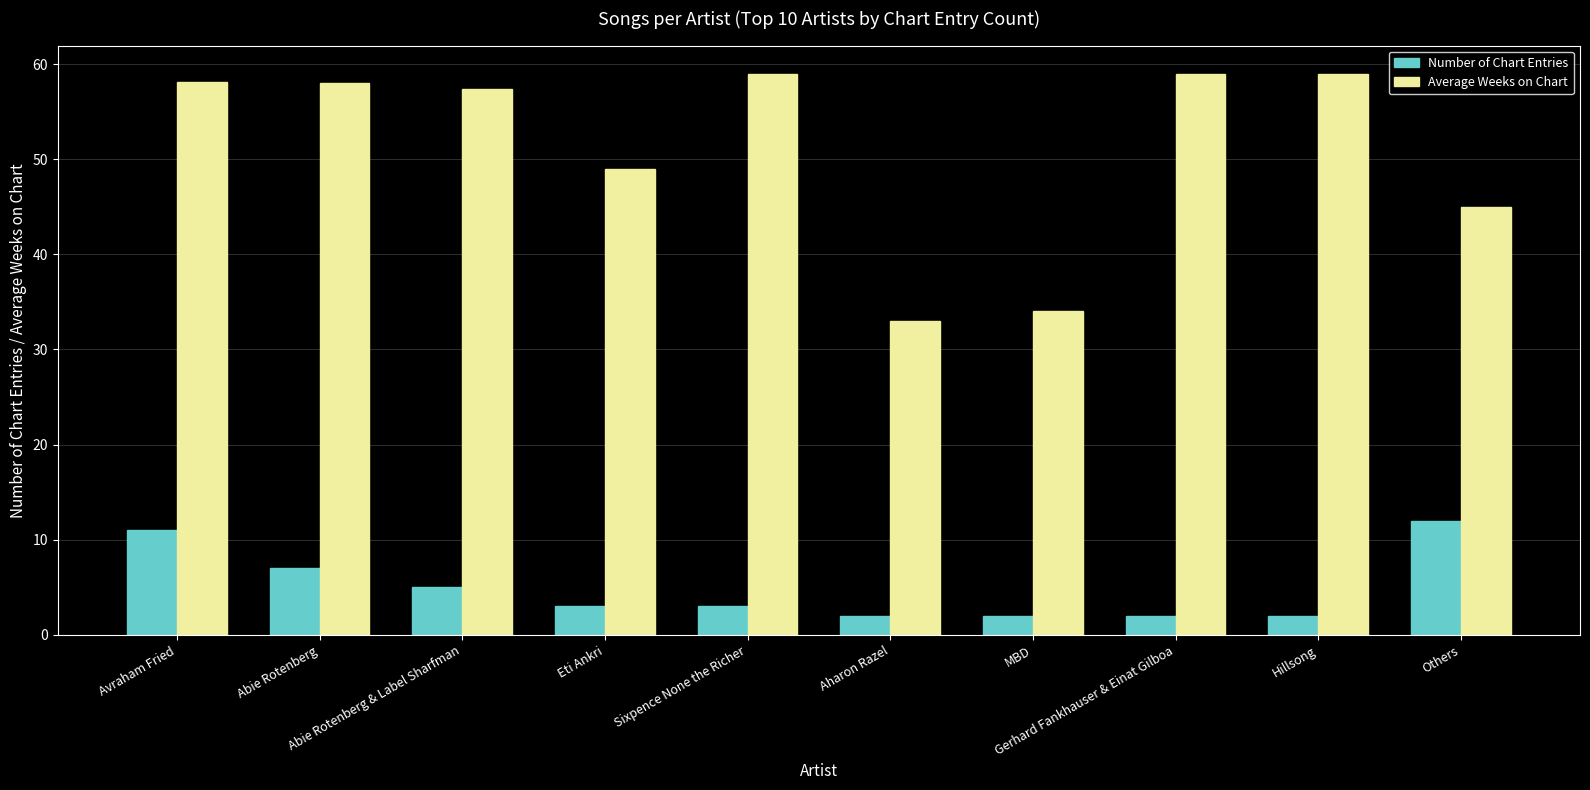

Count the number of data series in this chart.

2